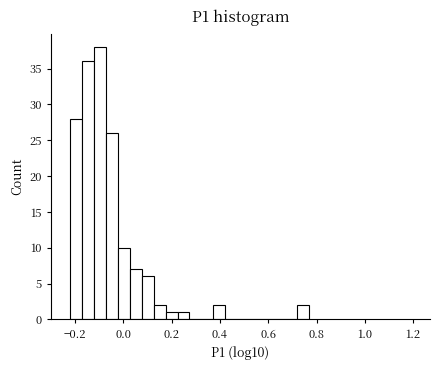

Read against the x-axis, roughly where is the centre of the tallest bar?

-0.10